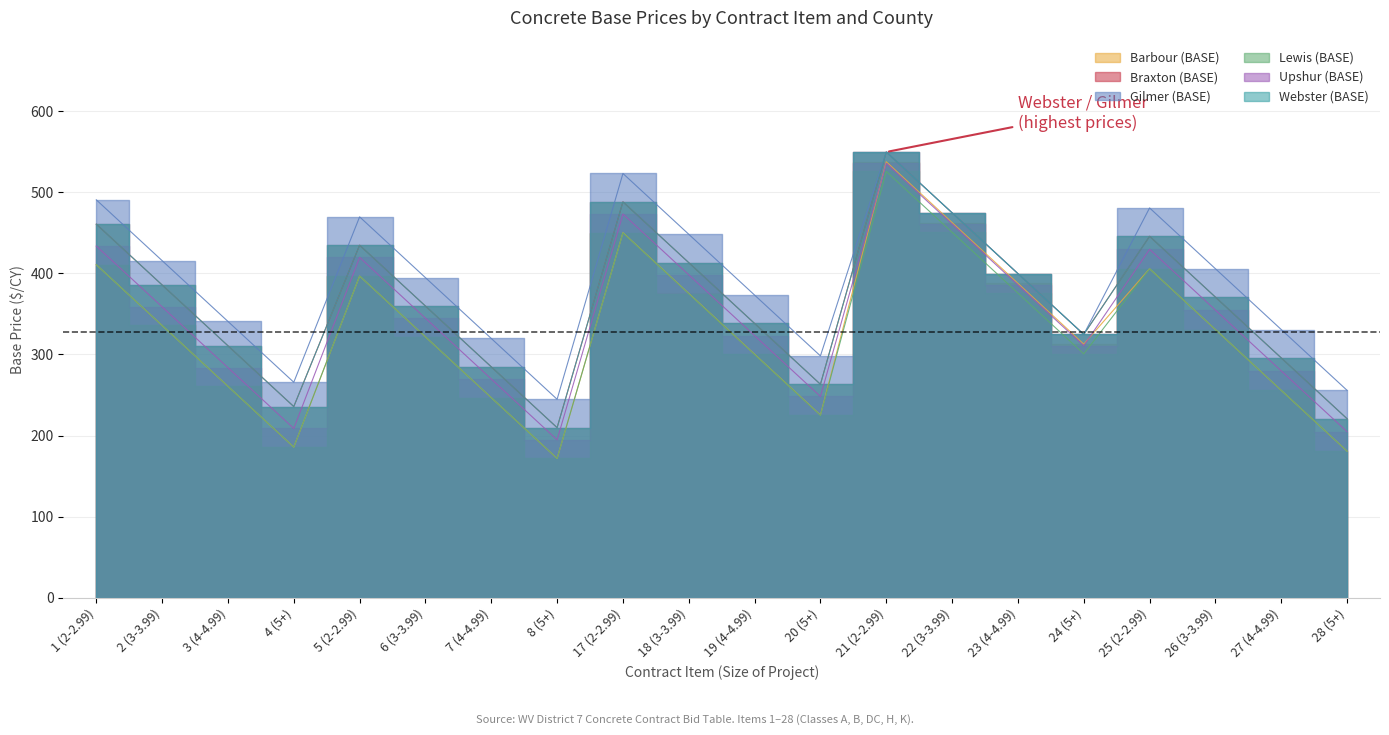

What position from the left is 26 (3-3.99)?

18